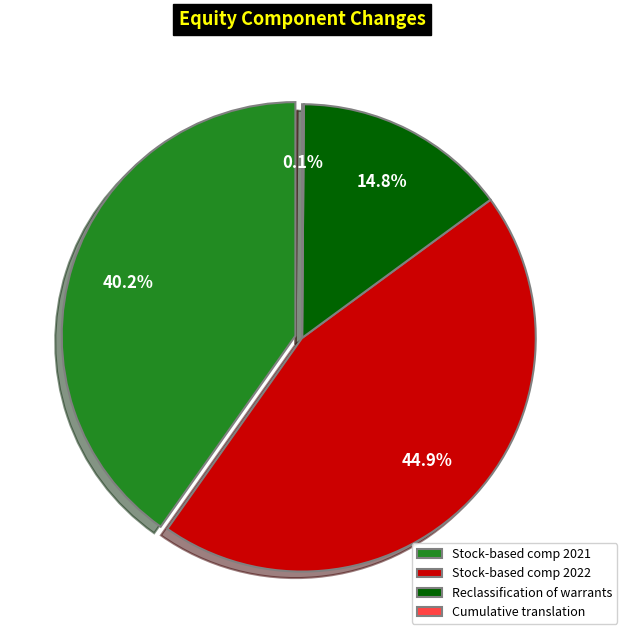

Combined, do Cumulative translation adjustment and Reclassification of warrant liabilities account for over 50%?

No